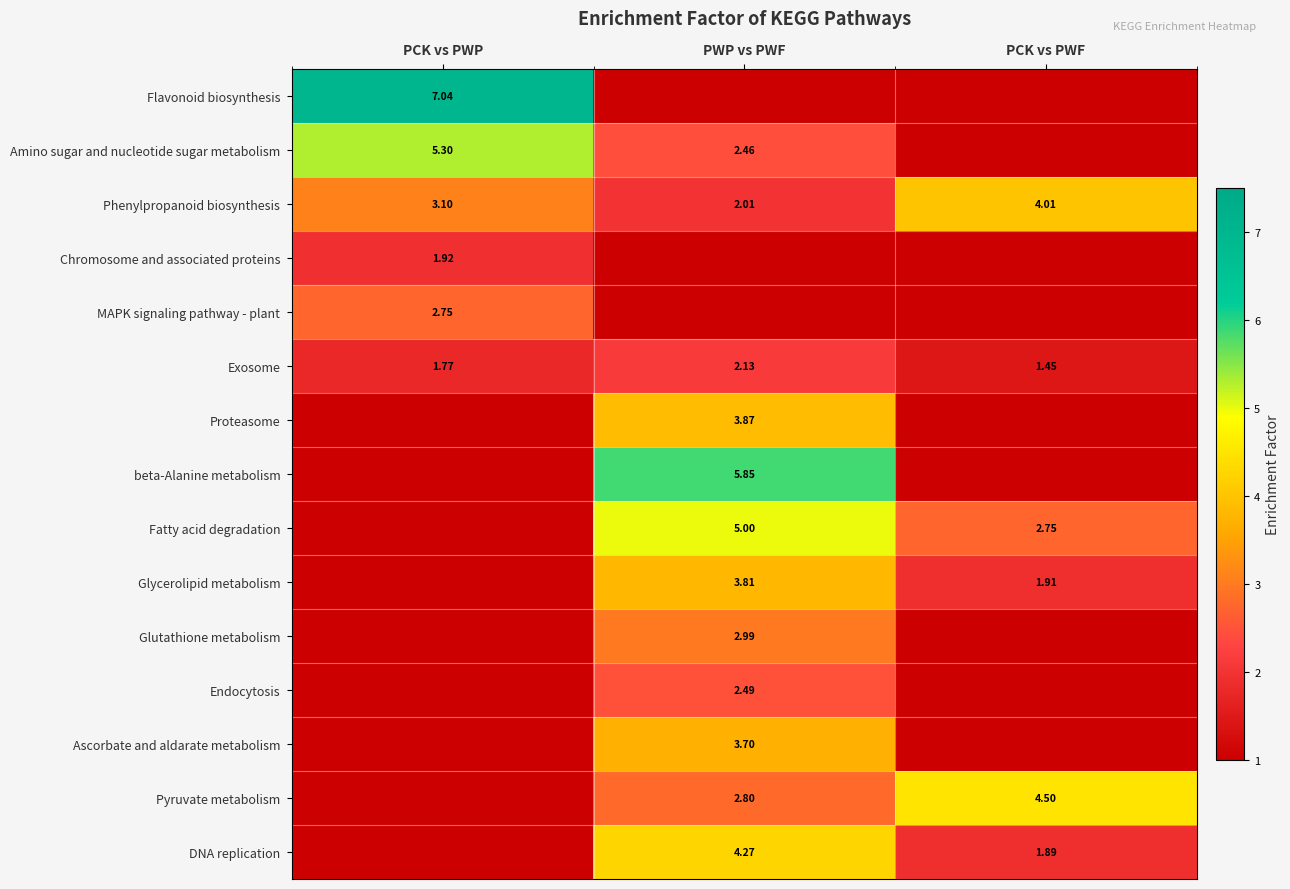

Where does the Phenylpropanoid biosynthesis series first go above 3?

PCK vs PWP